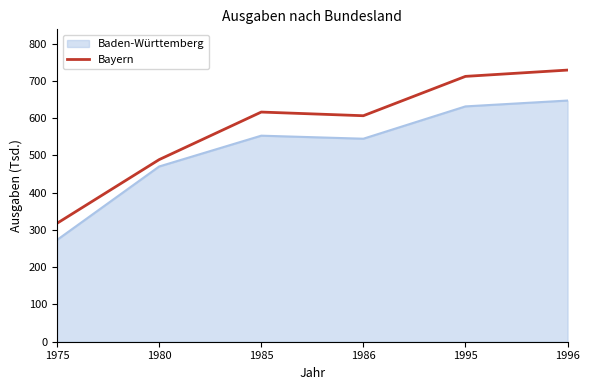

True or false: Bayern has a value of 1239.2 at 1995.

False